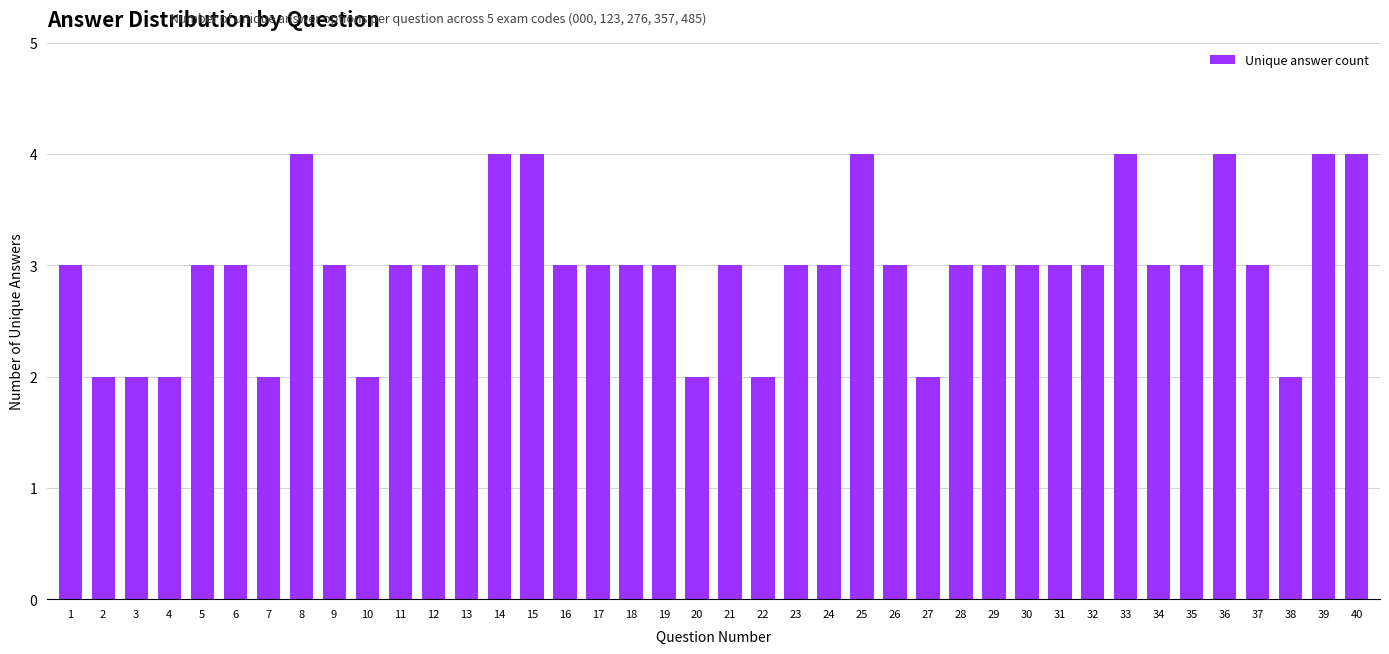

Reading left to right, list all the values displayed in this chart.

1=3	2=2	3=2	4=2	5=3	6=3	7=2	8=4	9=3	10=2	11=3	12=3	13=3	14=4	15=4	16=3	17=3	18=3	19=3	20=2	21=3	22=2	23=3	24=3	25=4	26=3	27=2	28=3	29=3	30=3	31=3	32=3	33=4	34=3	35=3	36=4	37=3	38=2	39=4	40=4